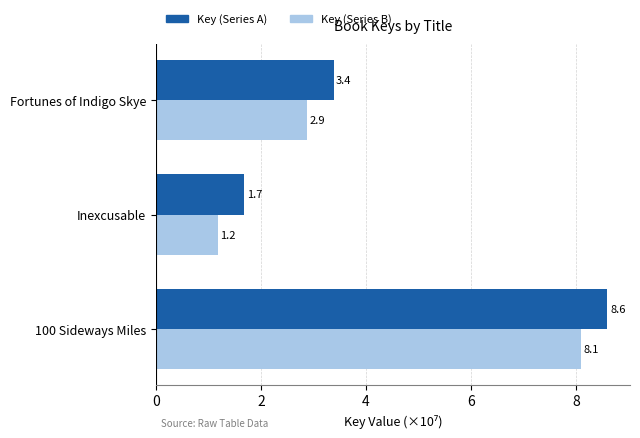

Rank the series by their average value, from highest to lowest.

Key (Series A), Key (Series B)